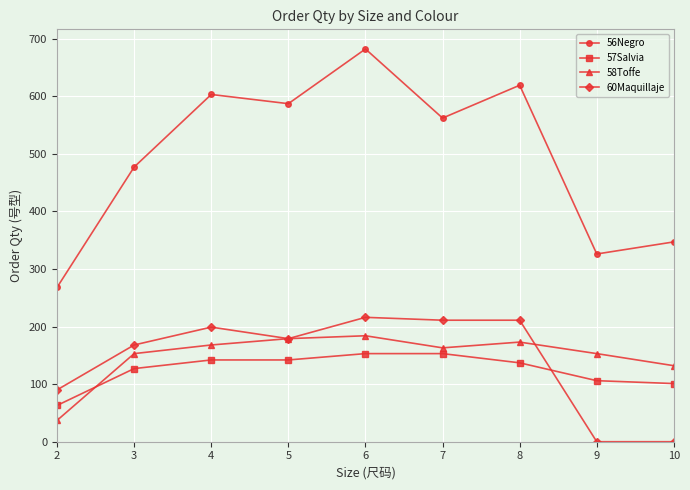

True or false: 58Toffe has more than 0 interior local peaks.

True